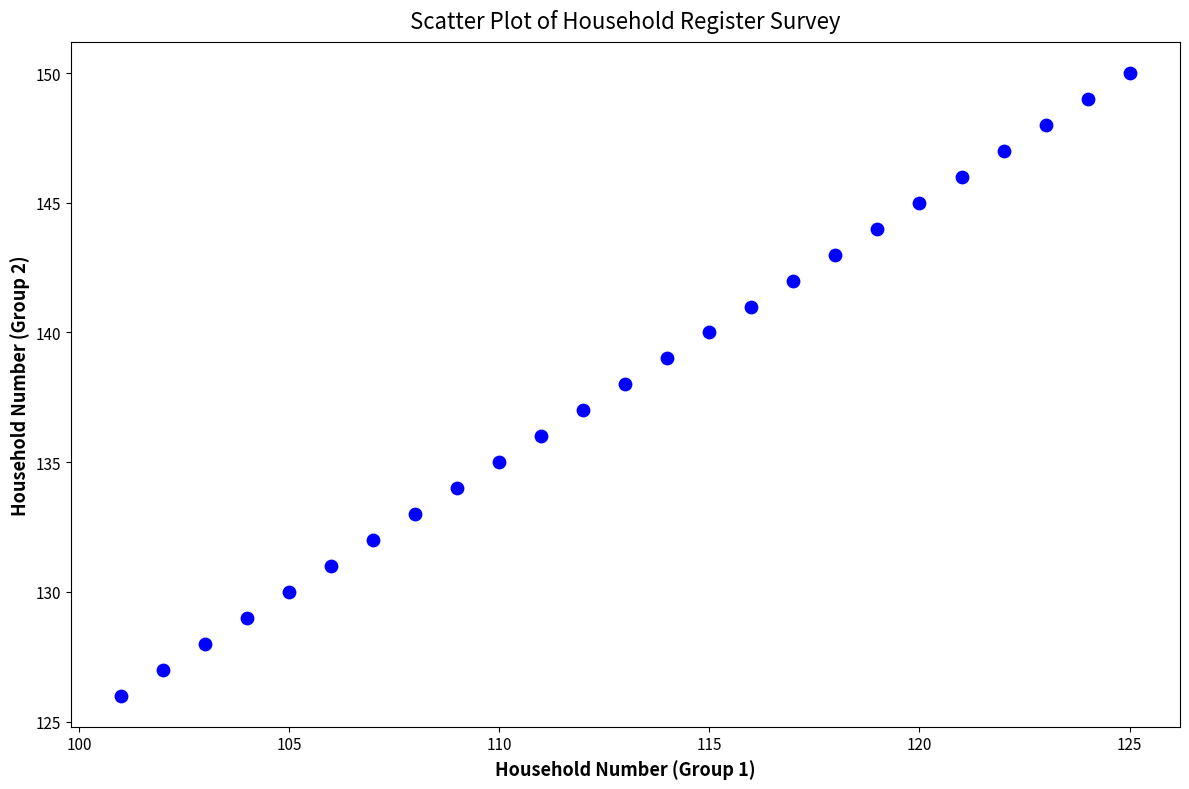

What is the range of Y values (max minus min)?

24